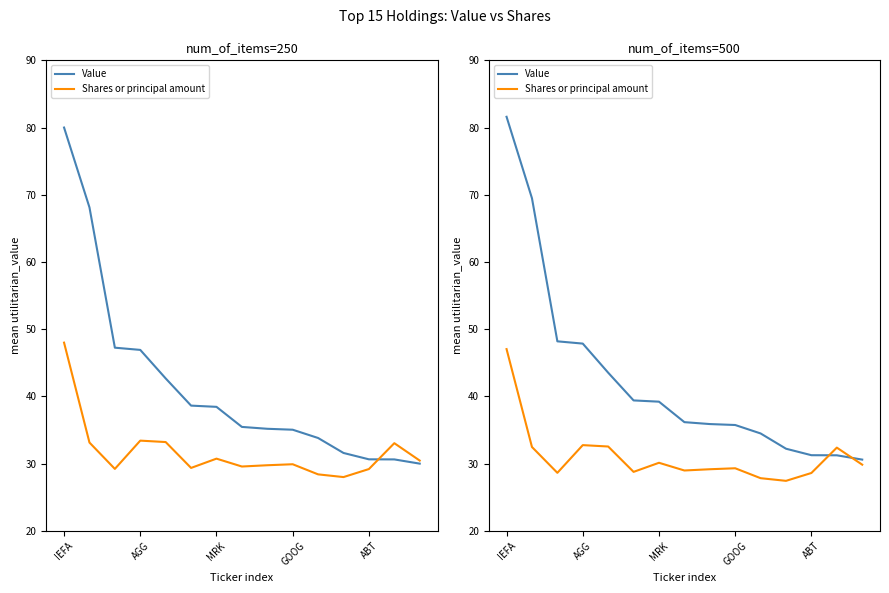

Is it true that Shares or principal amount equals 28.6 at ABT?

True